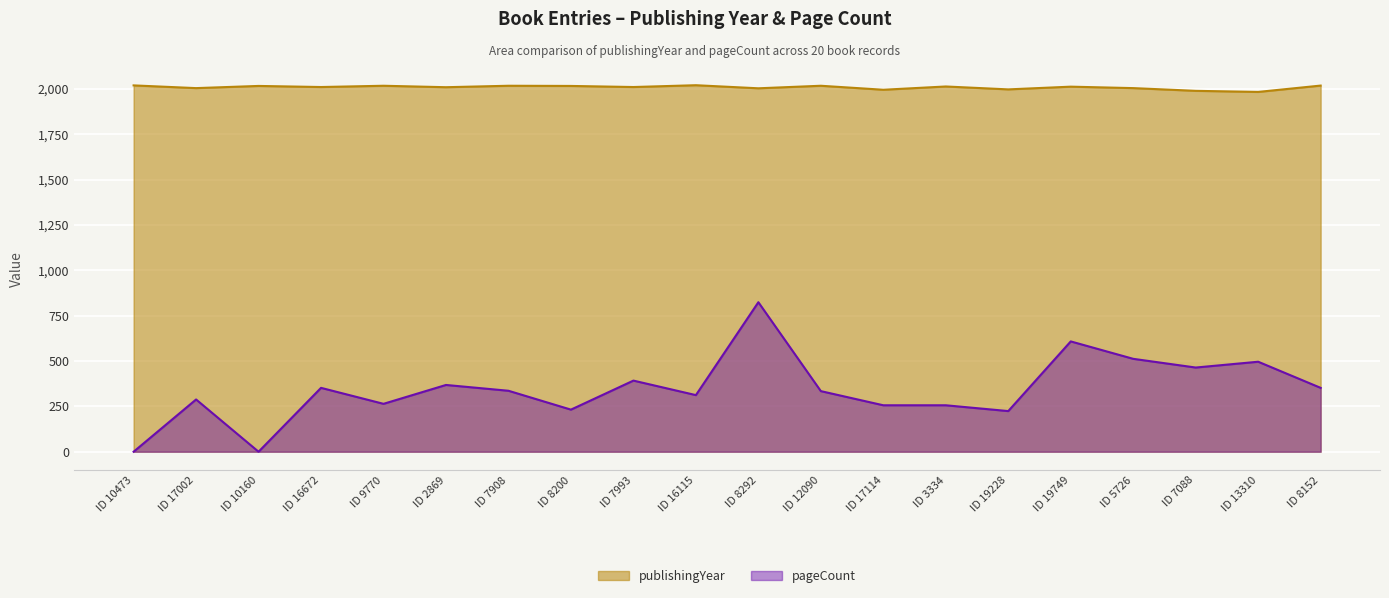

What are all the series names shown in the legend?

publishingYear, pageCount